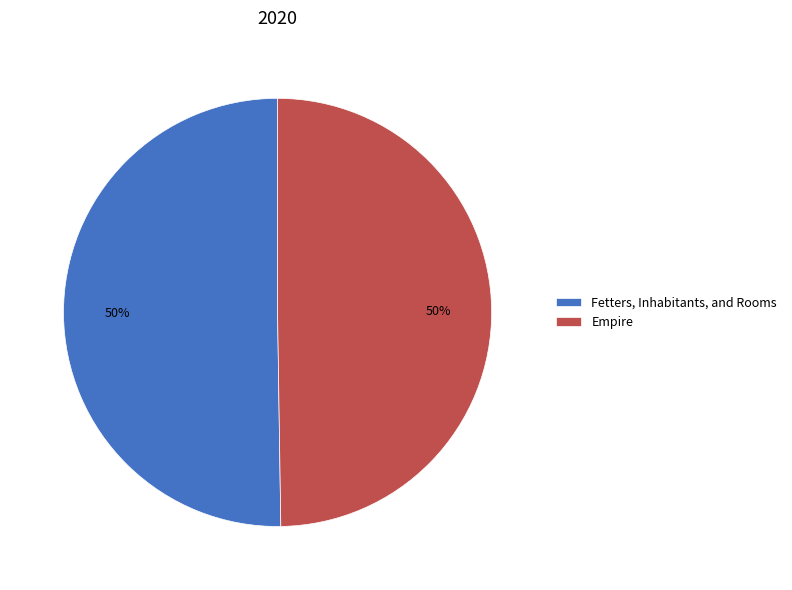

To the nearest percent, what is the average slice percentage?

50%